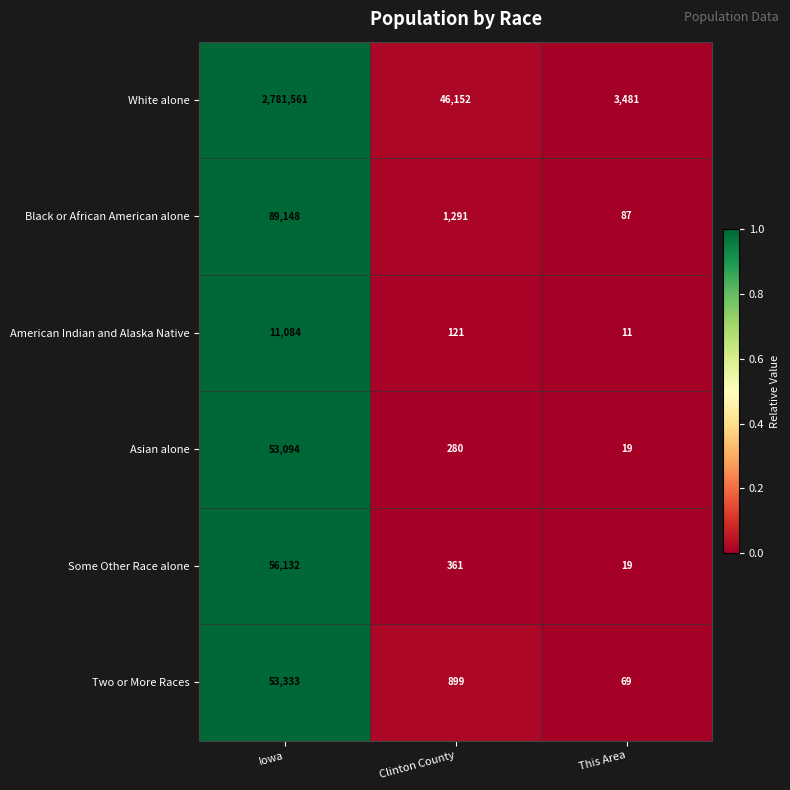

What is the total value across all series at Clinton County?

49104